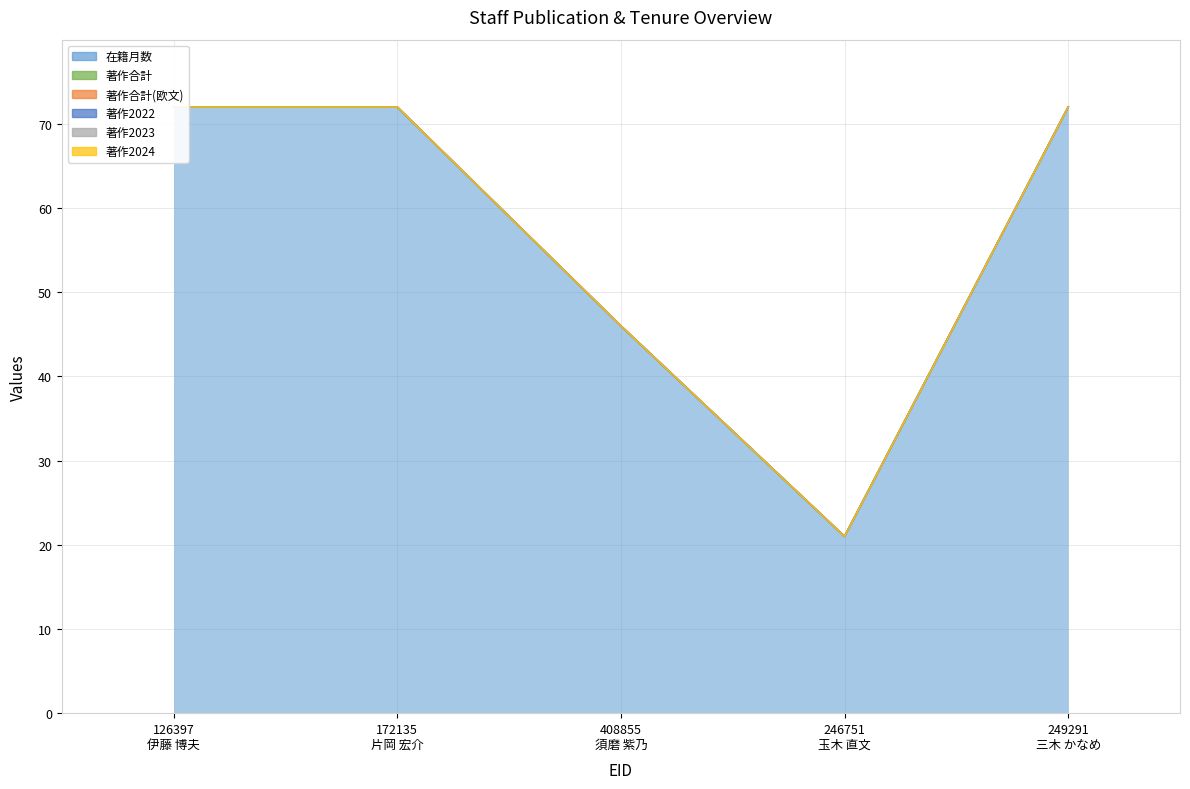

Is the value of 著作2022 at 126397 greater than the value of 著作合計(欧文) at 246751?

No